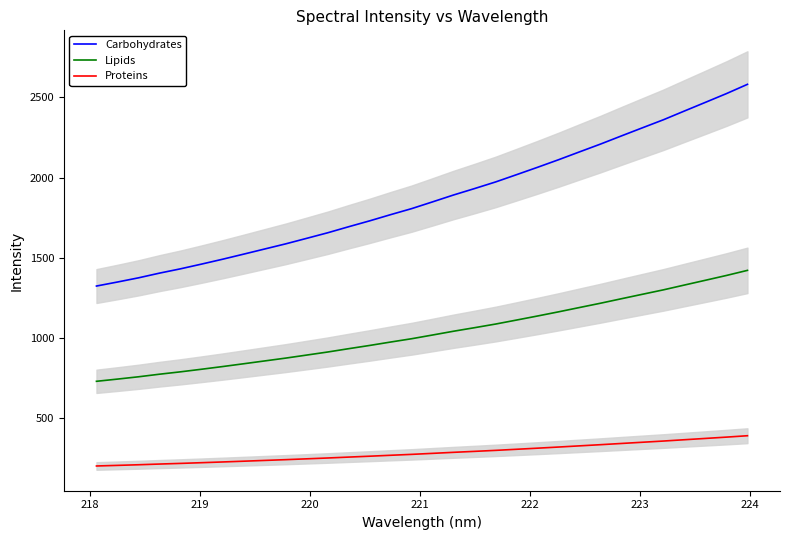

What is the minimum value for Proteins?

198.3